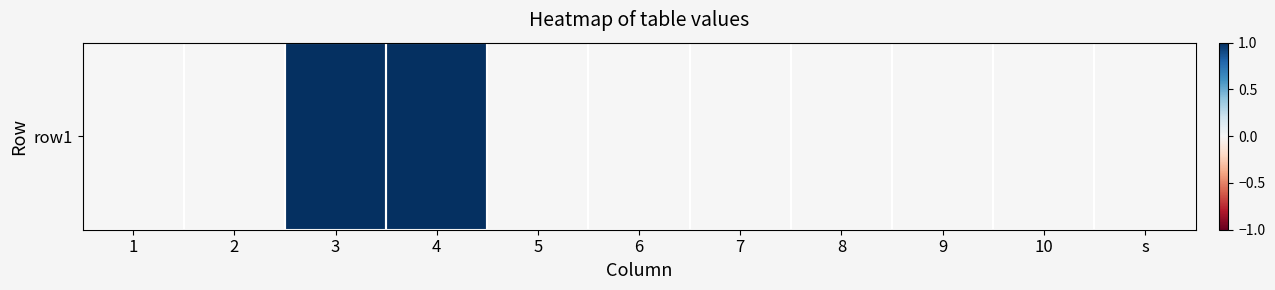

Count the values in the range 0 to 1.

11